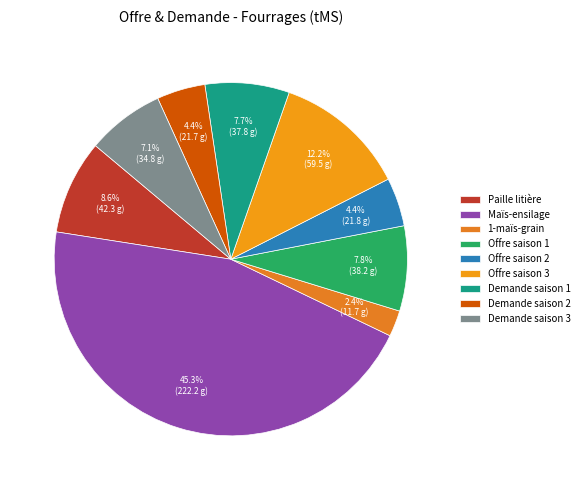

Combined, do Maïs-ensilage and Offre saison 1 account for over 50%?

Yes